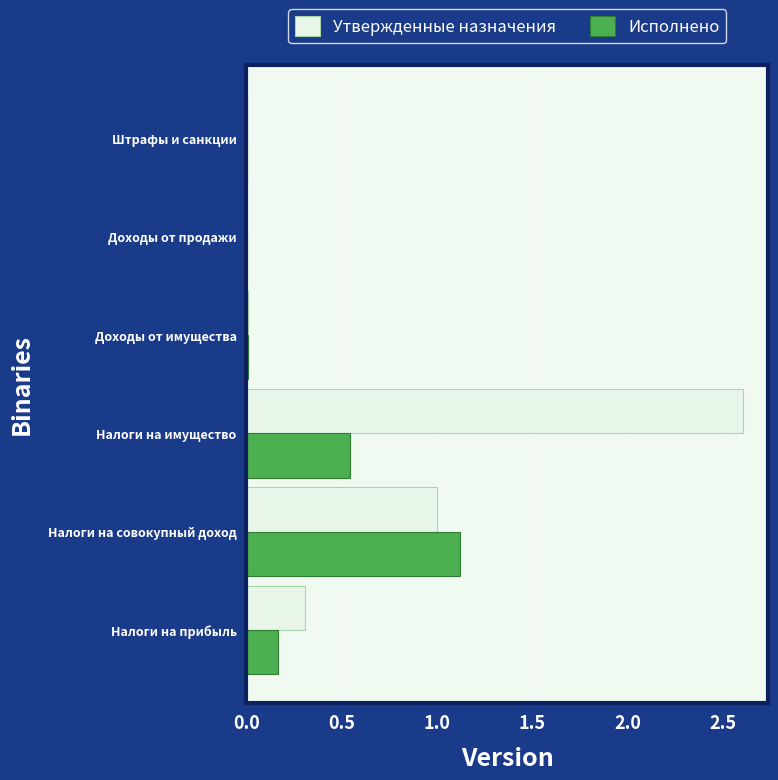

What is the sum of all Исполнено values?

1845057.9